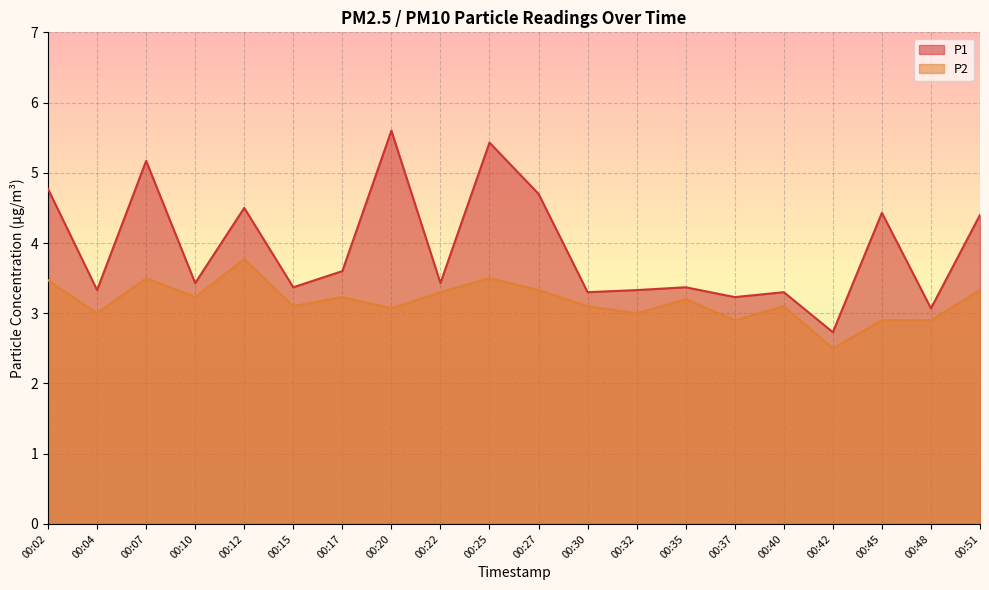

At which label does P1 reach its minimum?

00:42